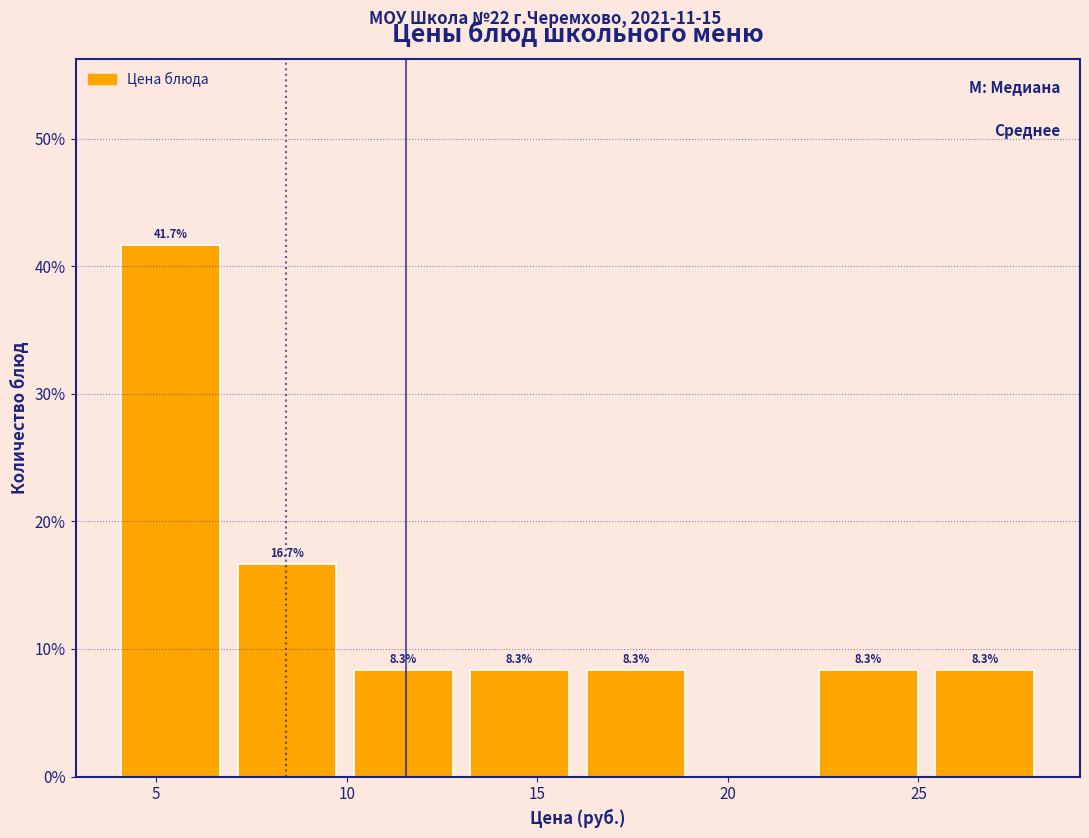

Which range on the x-axis has the tallest bar?

4.0 to 7.0